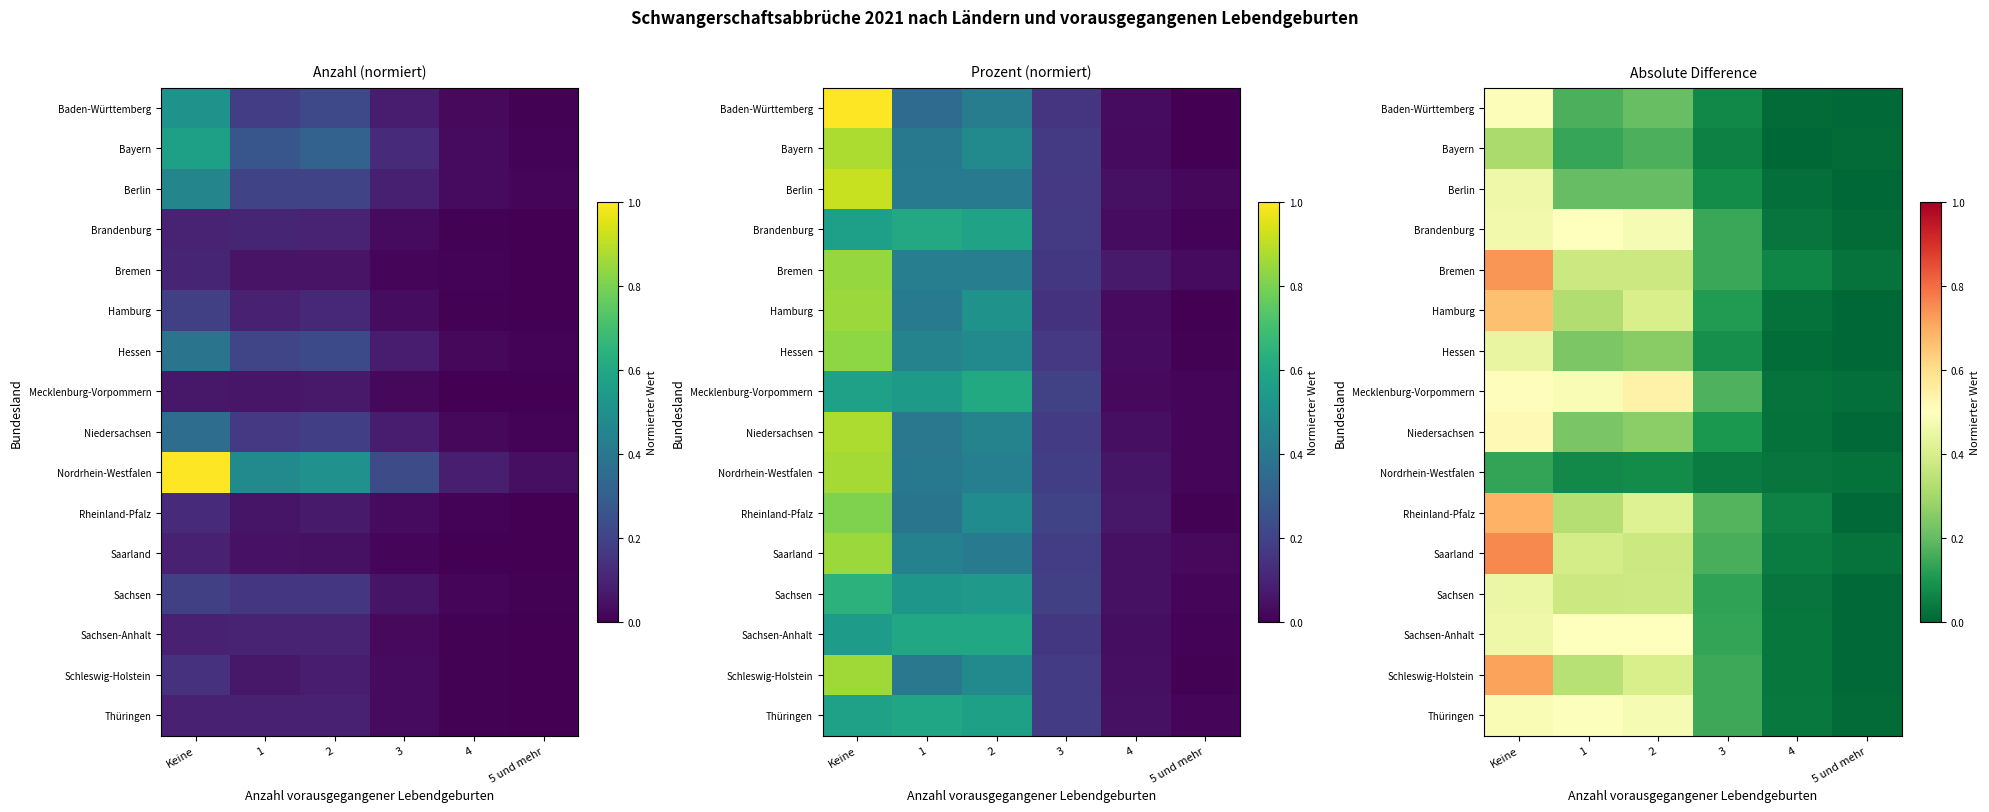

How many categories are shown in the chart?

6